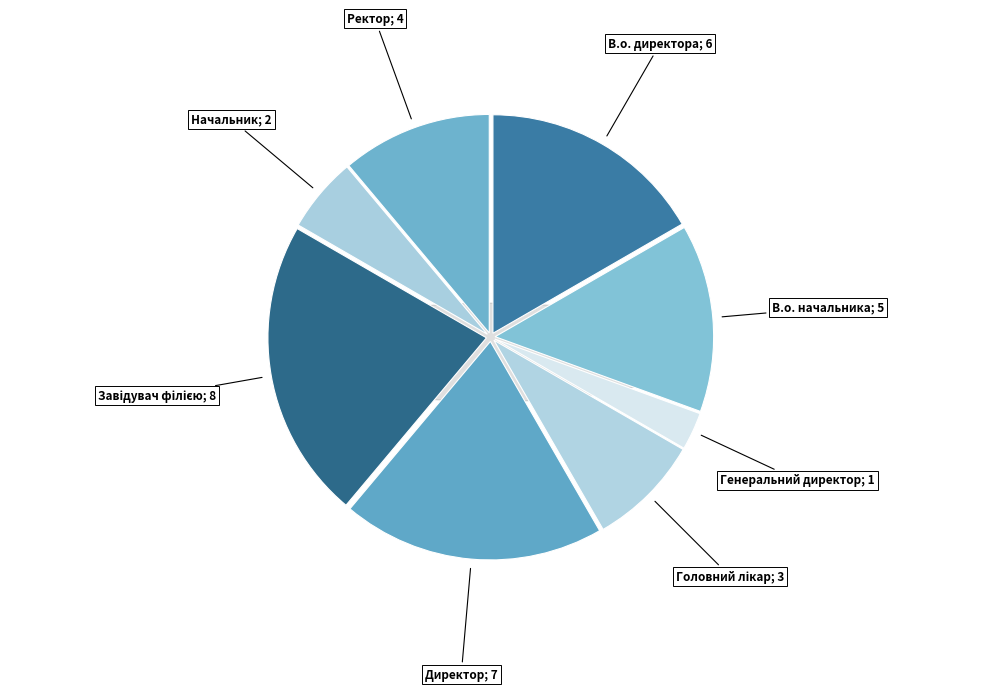

To the nearest percent, what is the average slice percentage?

12%